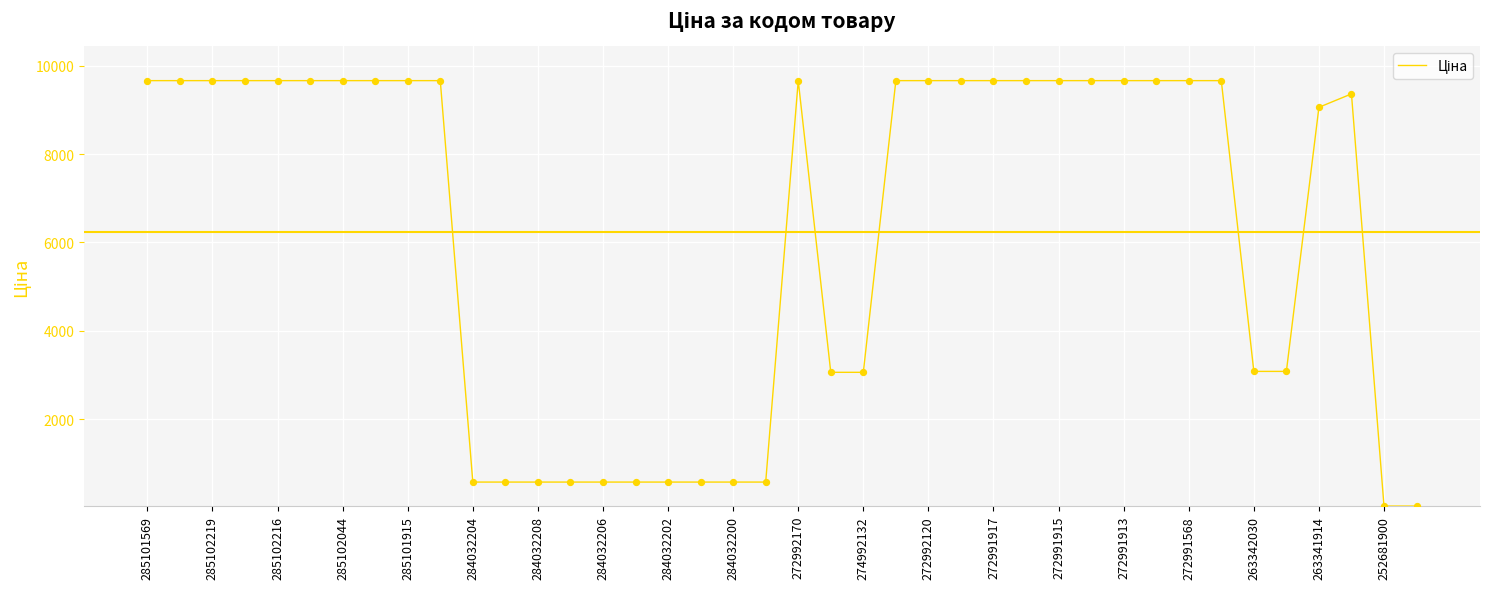

What is the difference between the maximum and minimum values?

9633.7